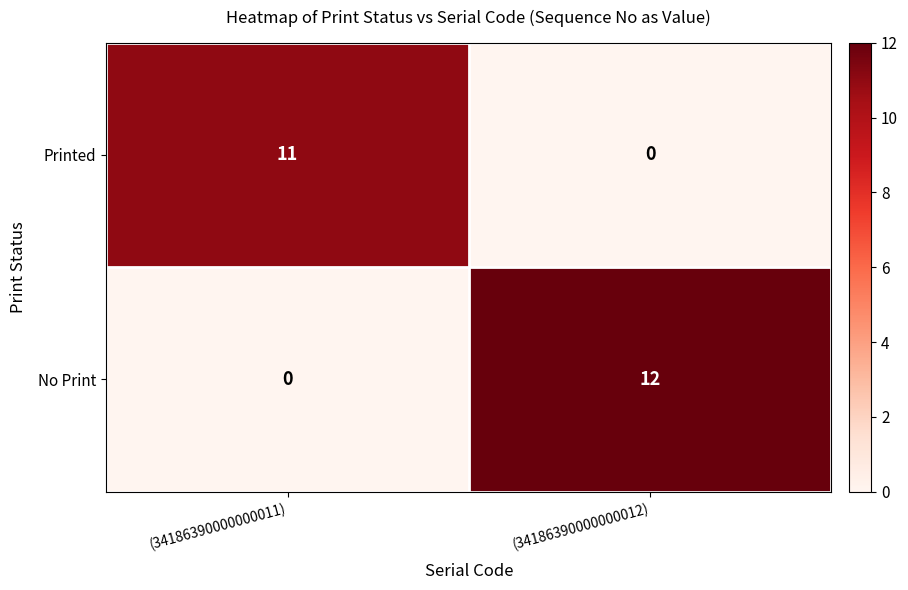

Reading left to right, transcribe all the data shown in this chart.

Printed: 11	0
No Print: 0	12